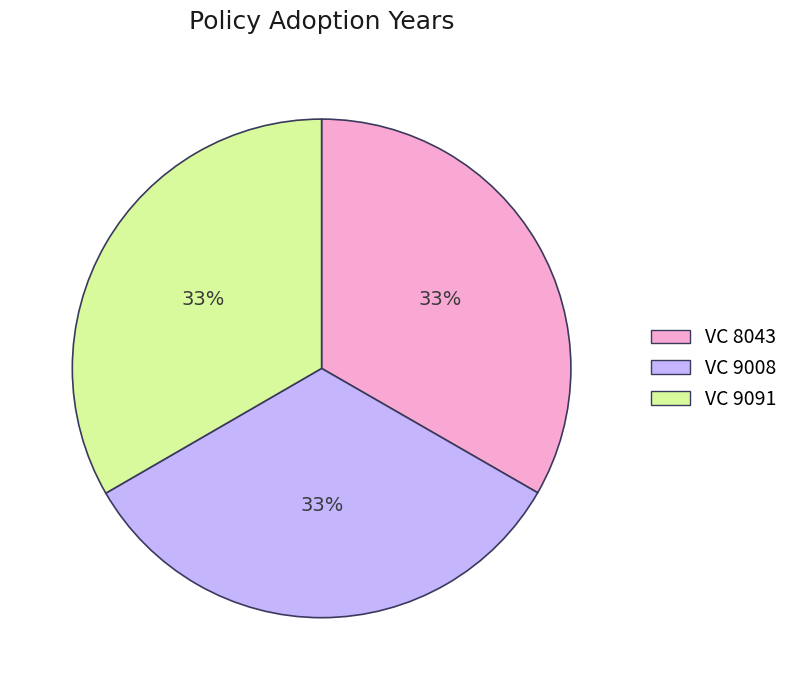

What is the ratio of the value at VC 9091 to the value at VC 8043?

1.0